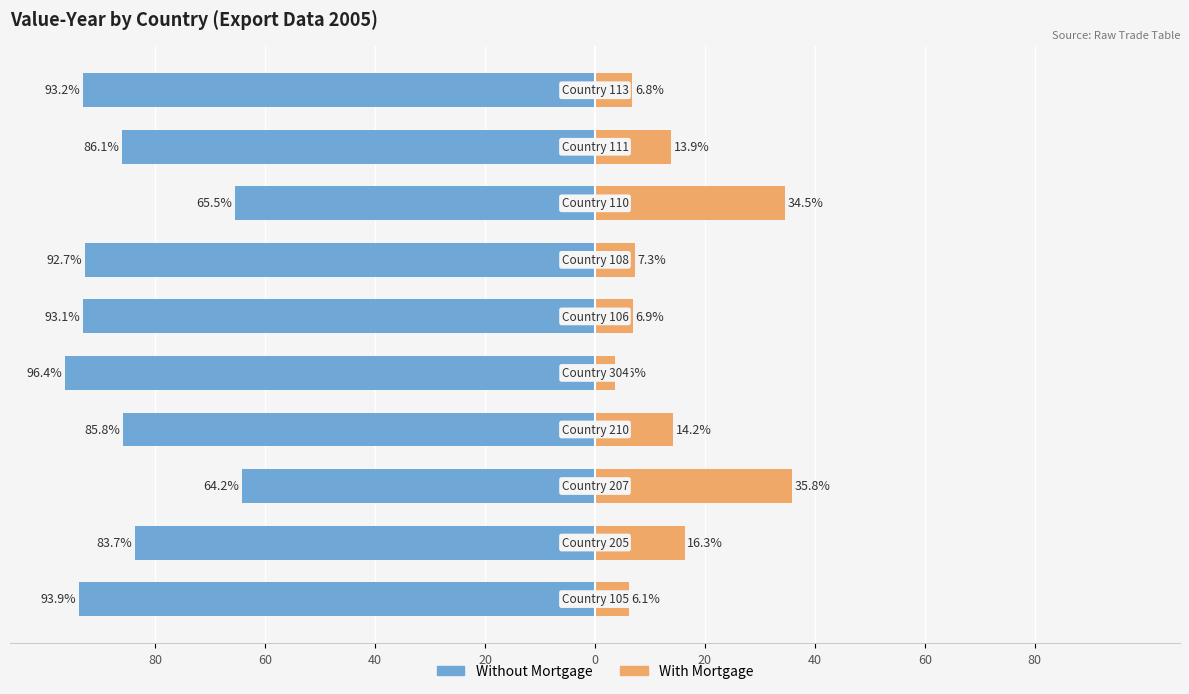

What is the minimum value shown in the chart?

-96.4